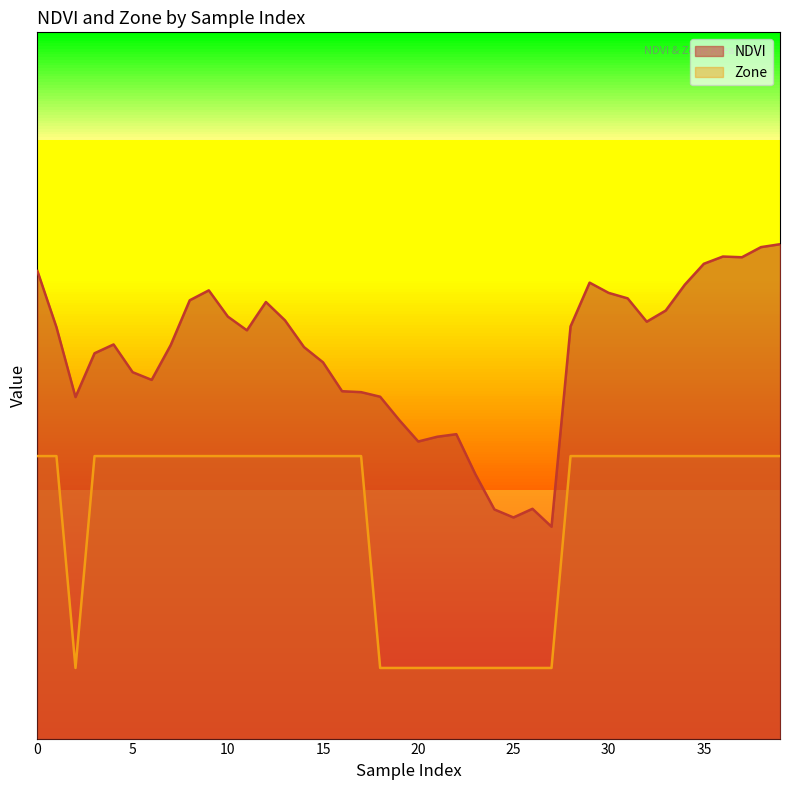

True or false: NDVI and Zone intersect in this chart.

False